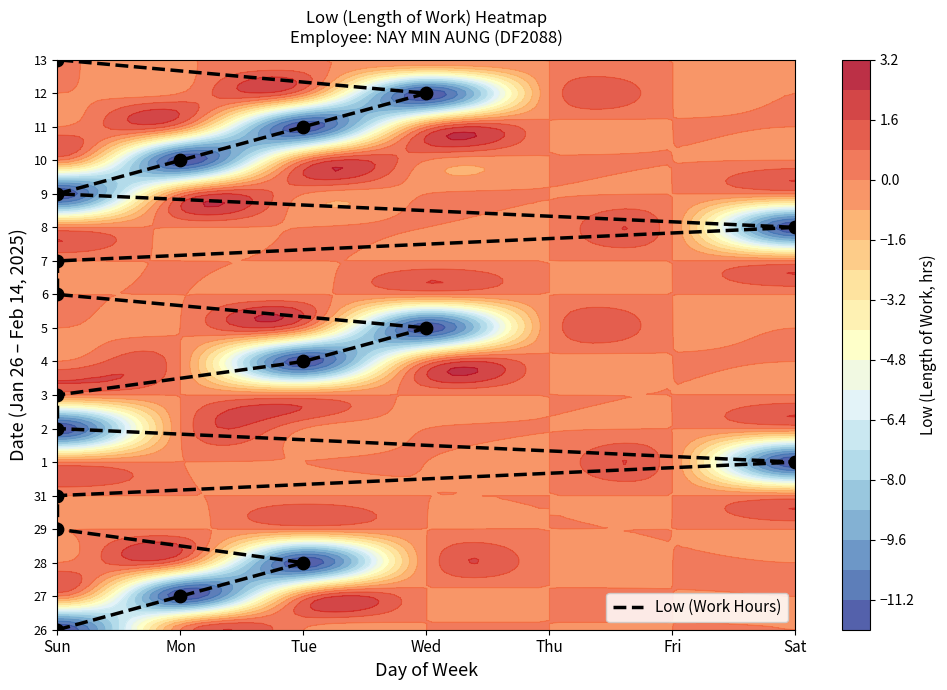

How many data points does each series have?

18